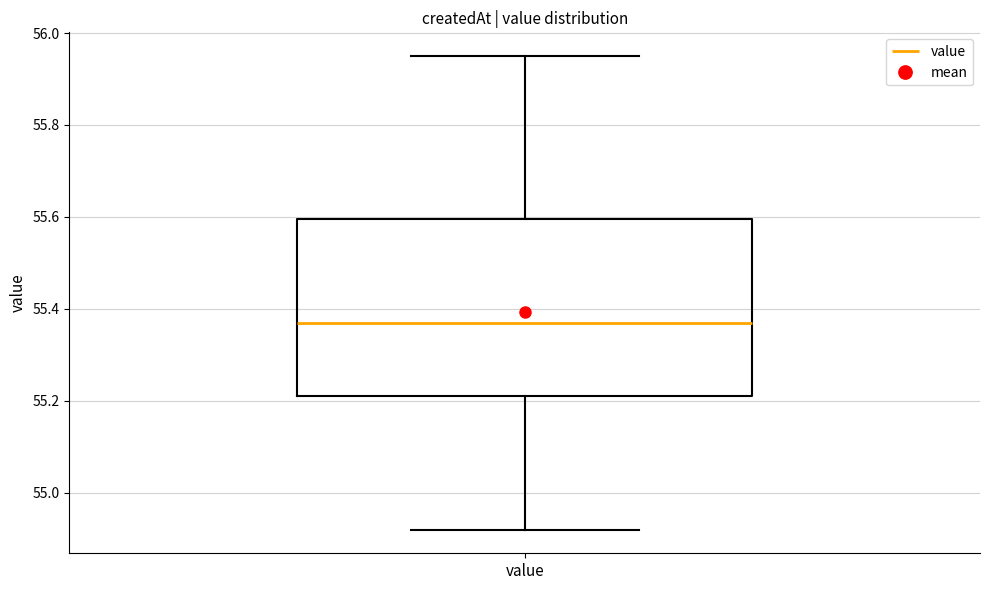

Read this box plot against the y-axis: the position of the median line, the range covered by the box, and the ends of both whiskers. The values are not printed on the chart, so give them approximately, as read against the axis.

median 55.38, box 55.22 to 55.60, whiskers 54.92 to 55.96